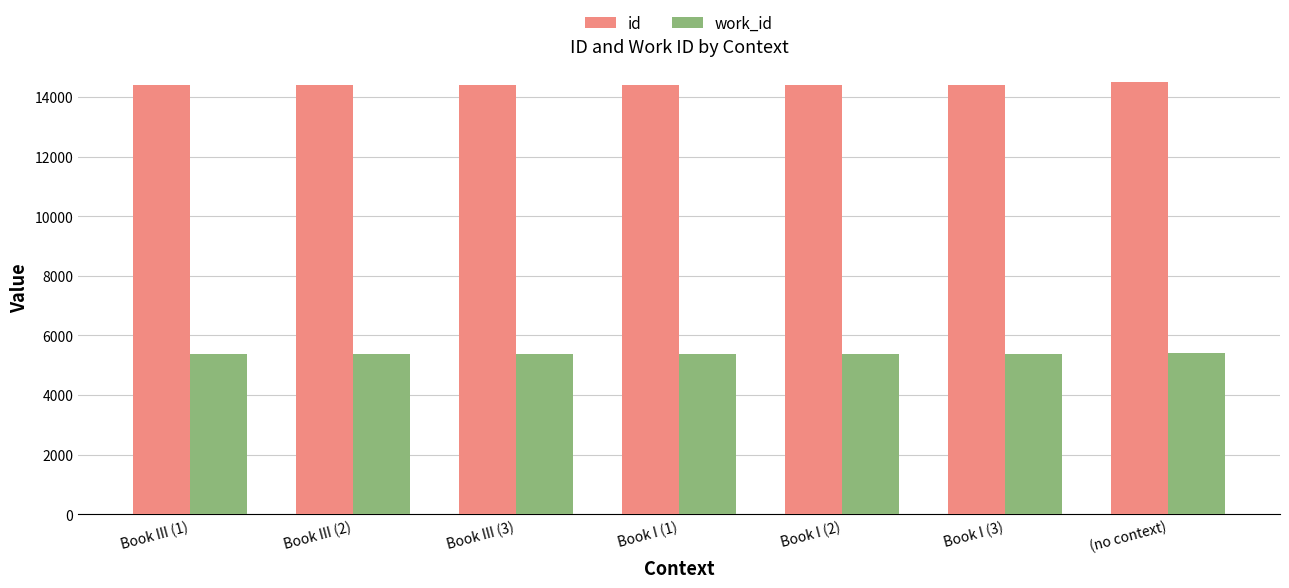

At how many categories does at least one series exceed 11988?

7